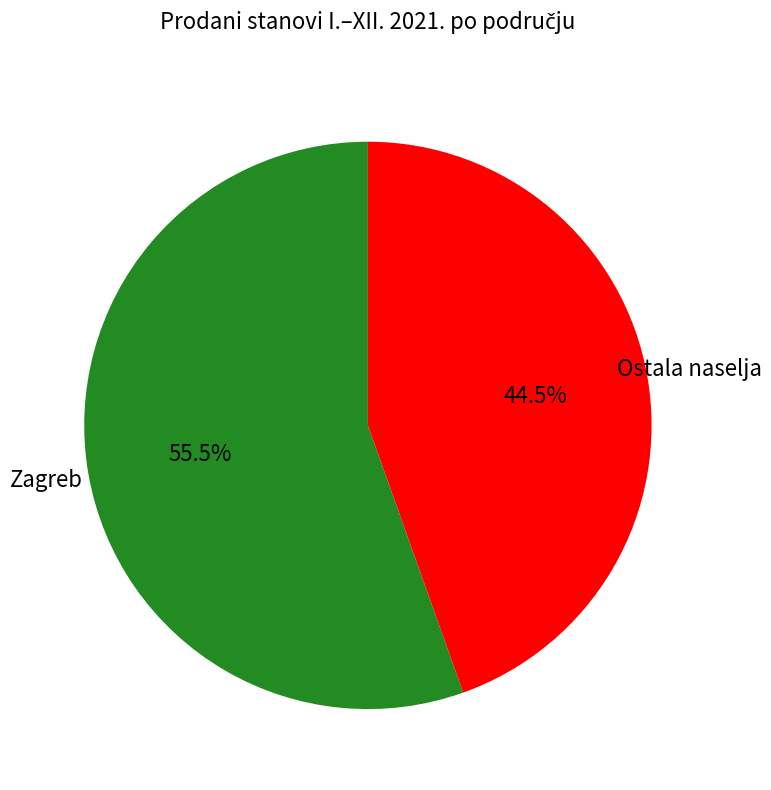

Count the number of slices in the pie.

2